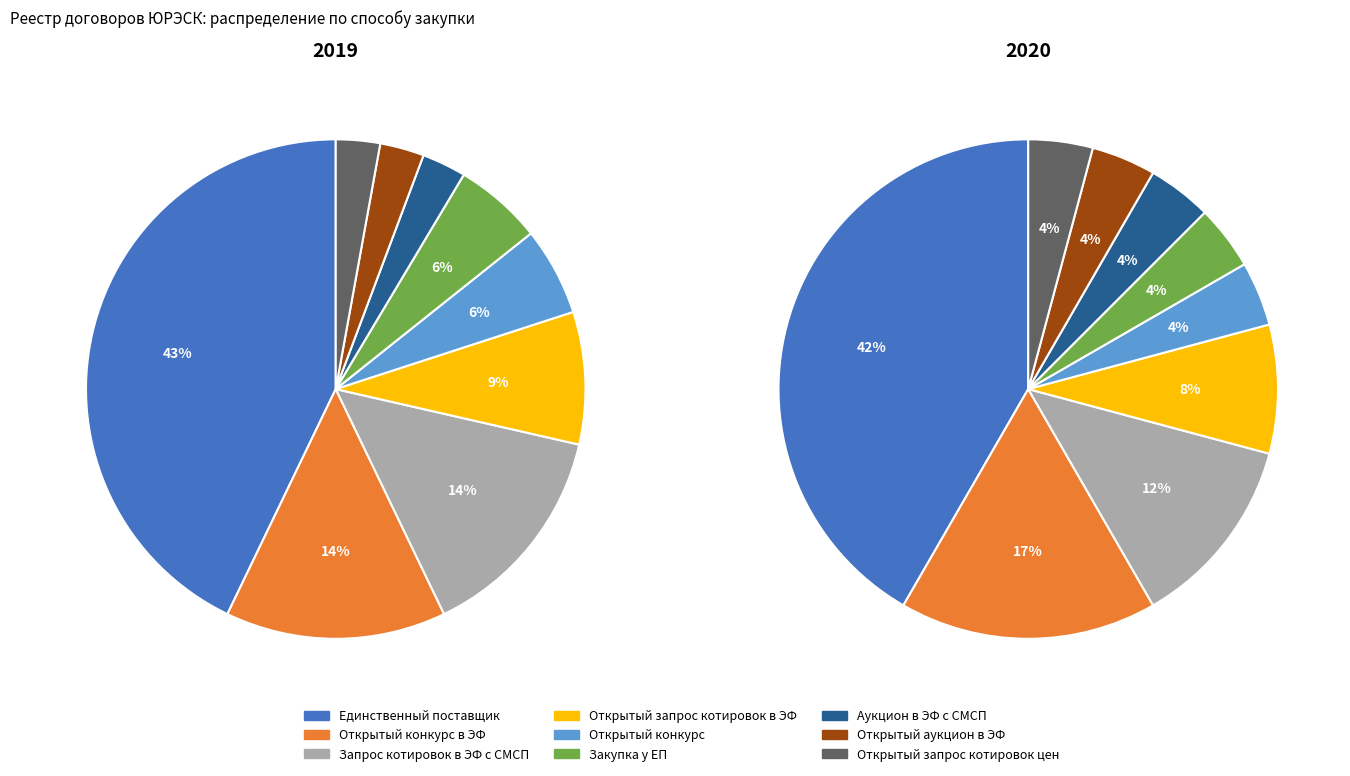

Which category has the smallest portion of the pie?

Открытый запрос котировок цен